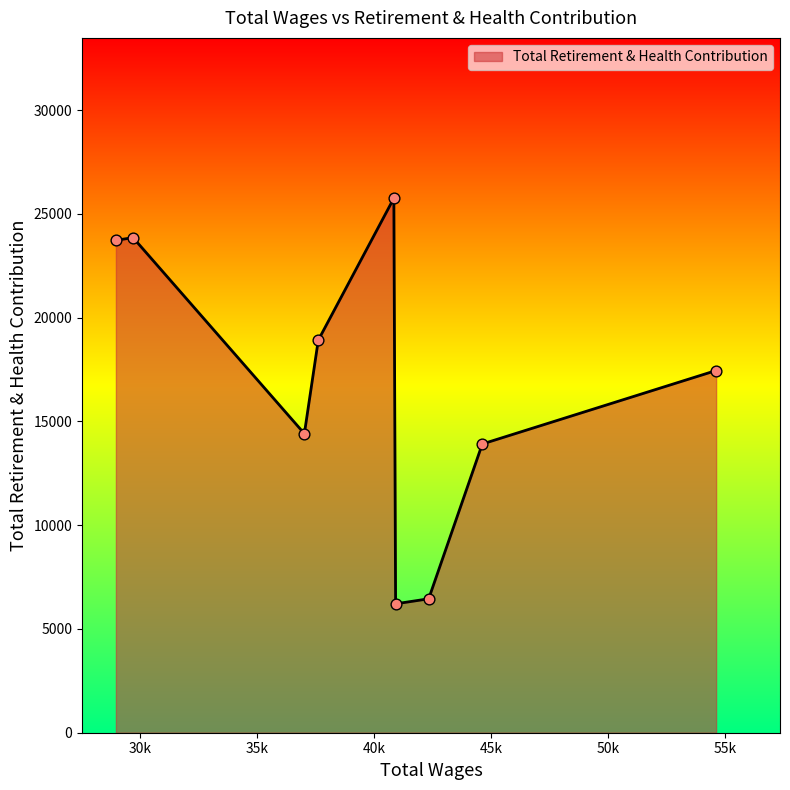

What is the ratio of the value at 28966.0 to the value at 29701.0?

1.0